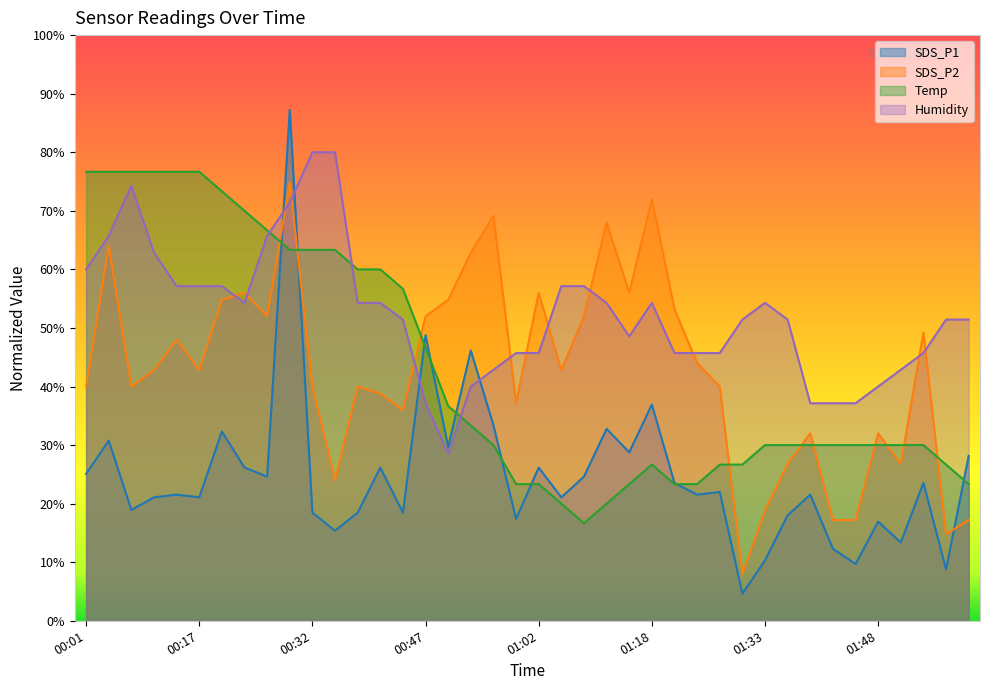

How many lines are shown in the chart?

4